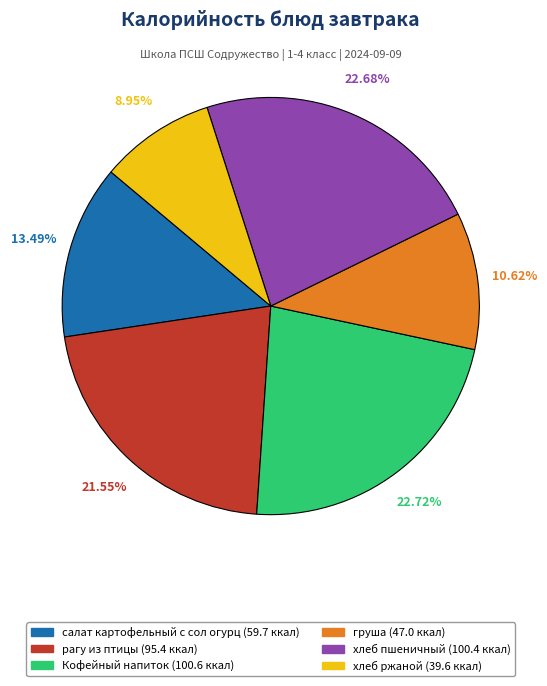

Count the number of slices in the pie.

6